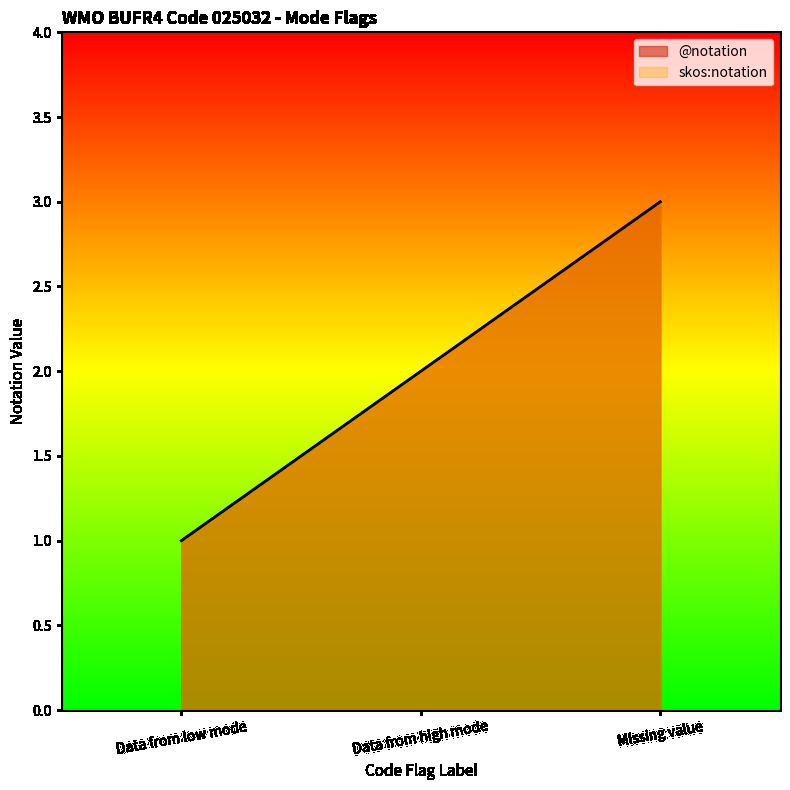

How many lines are shown in the chart?

2